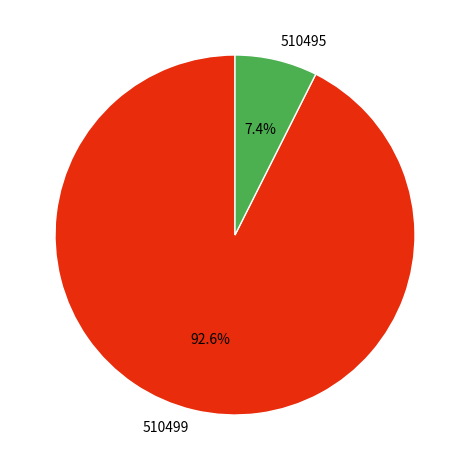

Does 510499 account for over 50% of the chart?

Yes